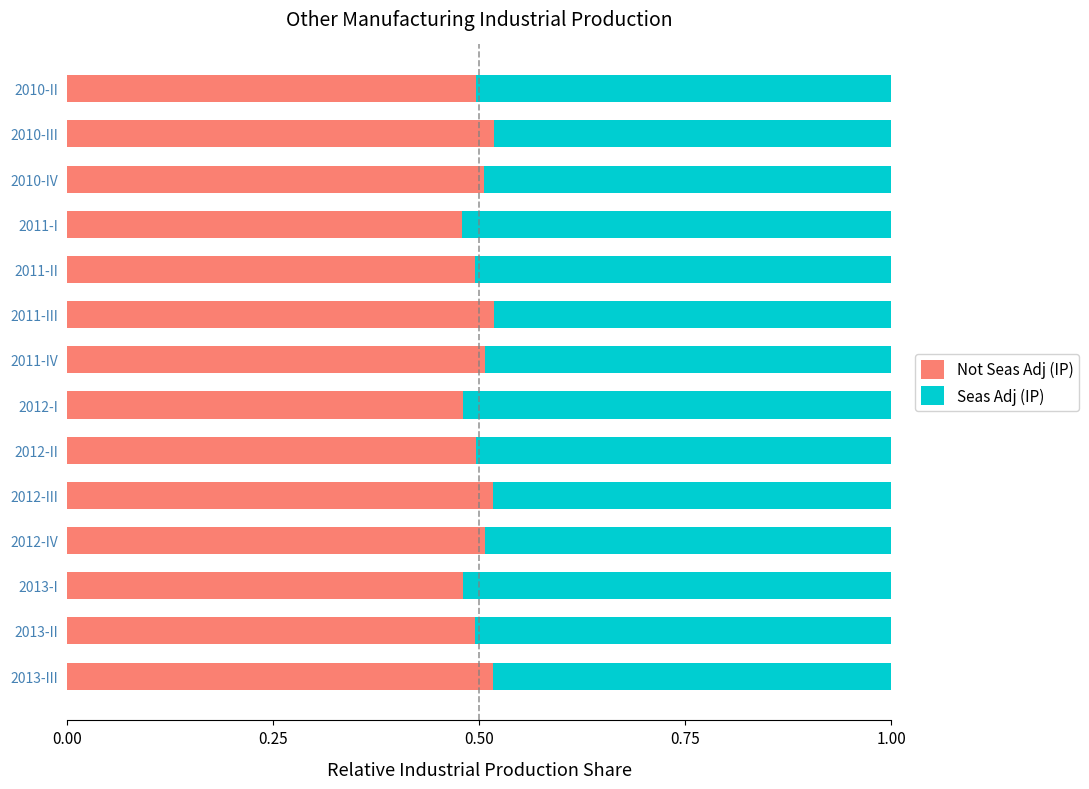

What is the total value across all series at 2012-IV?

1.0